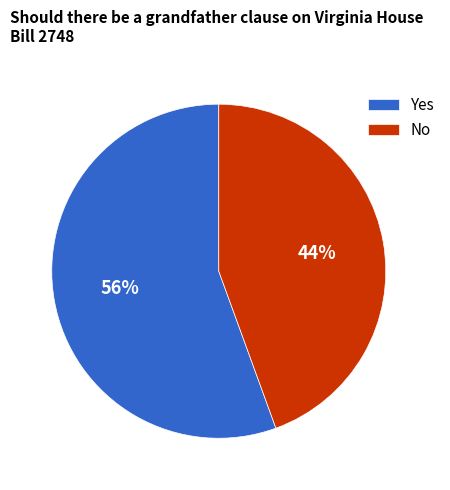

True or false: Yes accounts for 47% of the total.

False